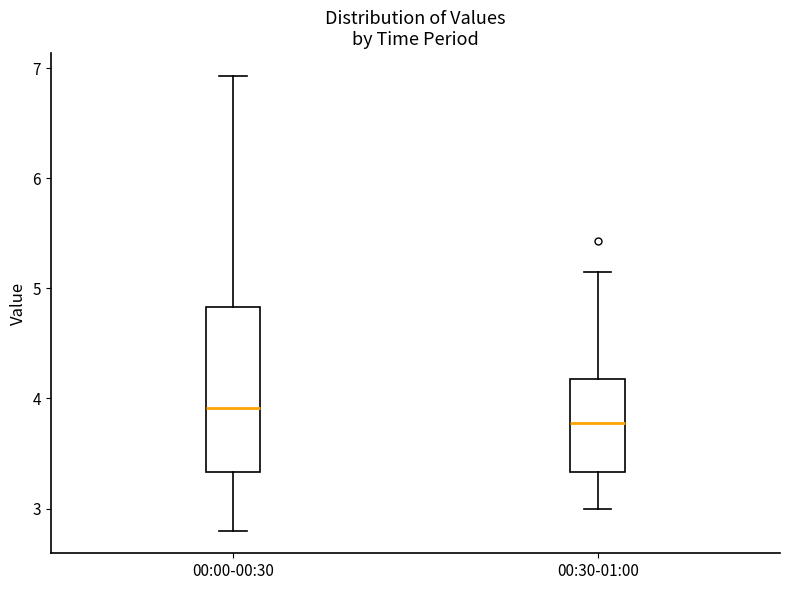

Which box's median line is the lowest?

00:30-01:00